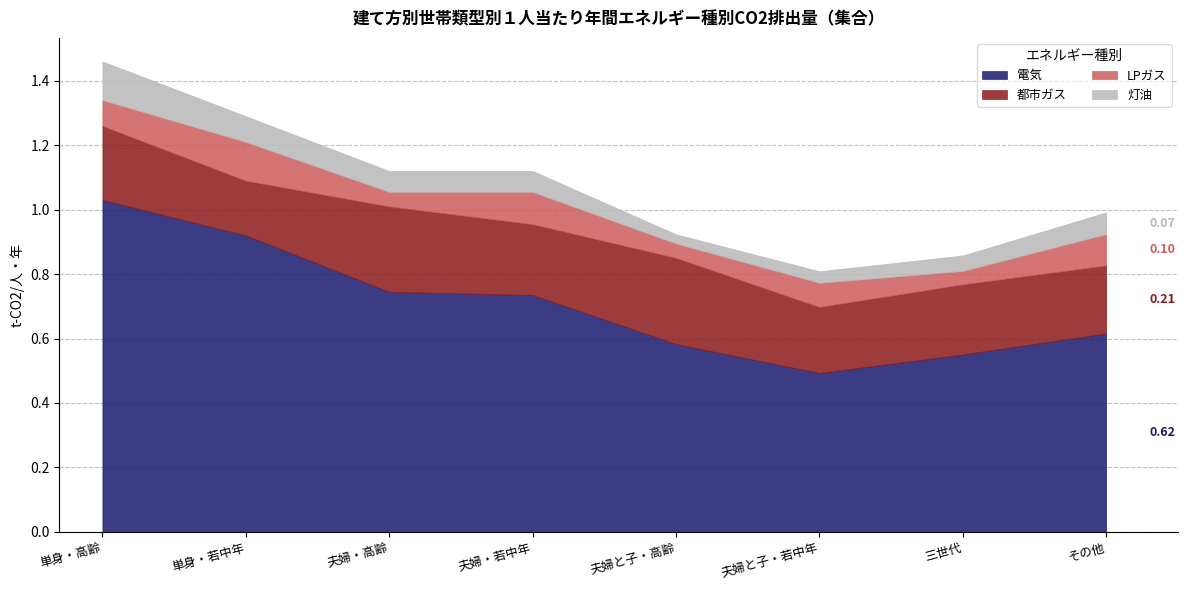

Between 単身・高齢 and 夫婦と子・高齢, which series saw the biggest shift?

電気